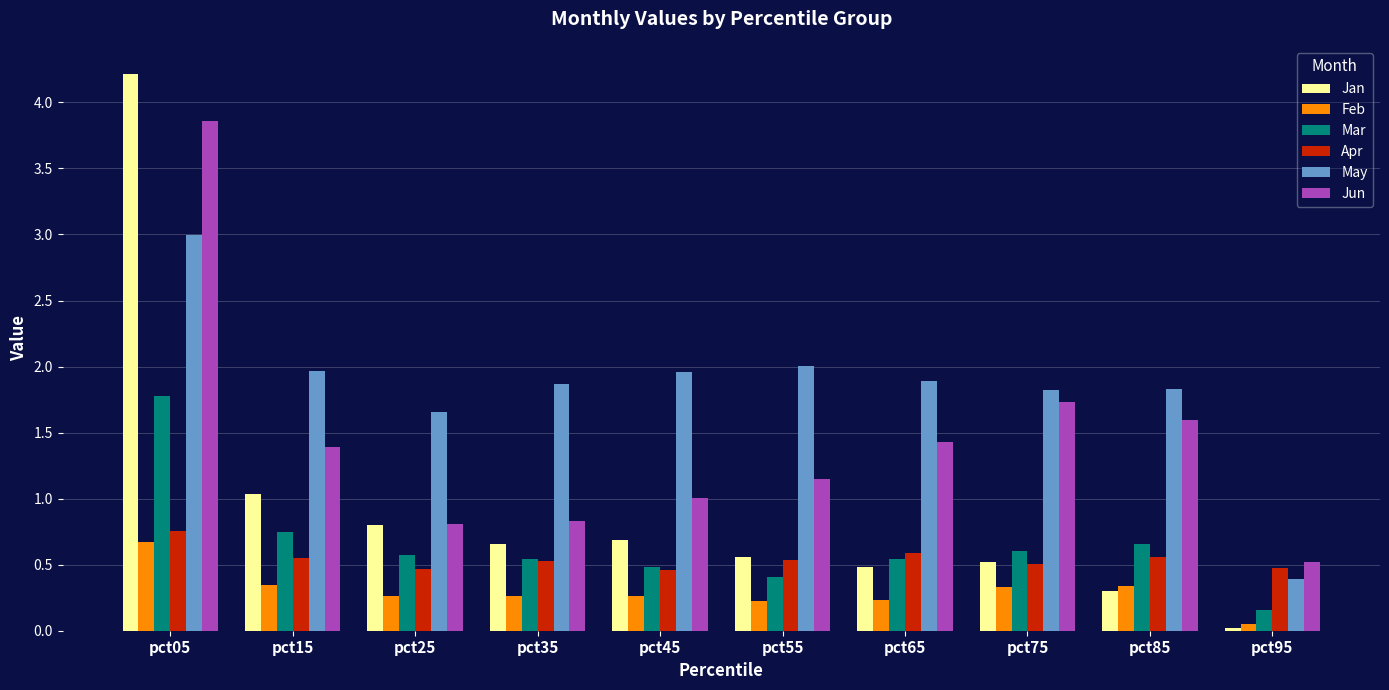

What is the sum of all Apr values?

5.4